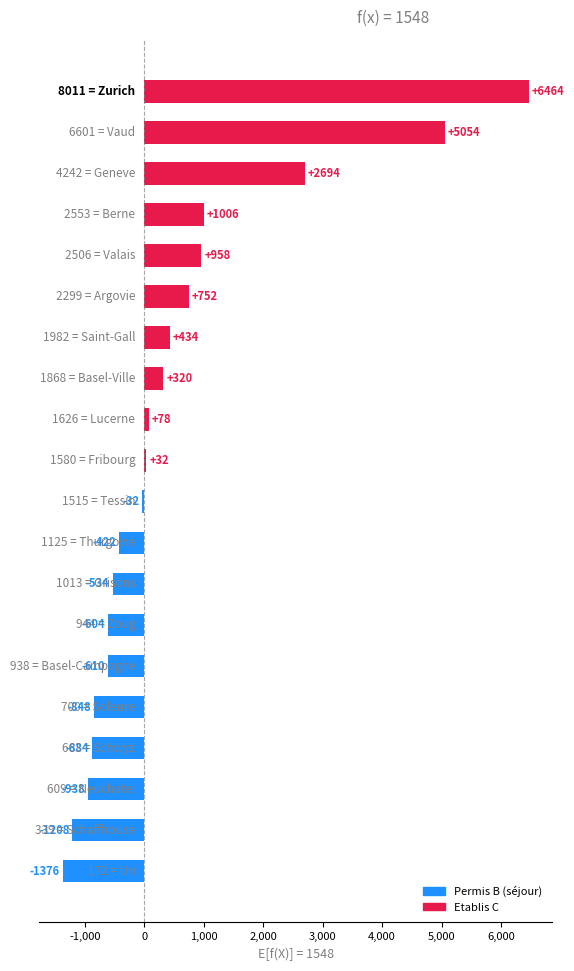

What is the difference between the second highest and minimum values?

6429.0